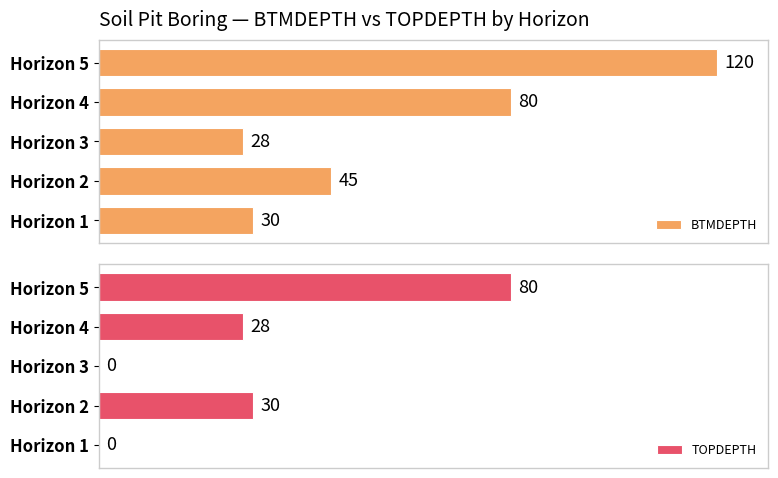

What is the sum of all BTMDEPTH values?

303